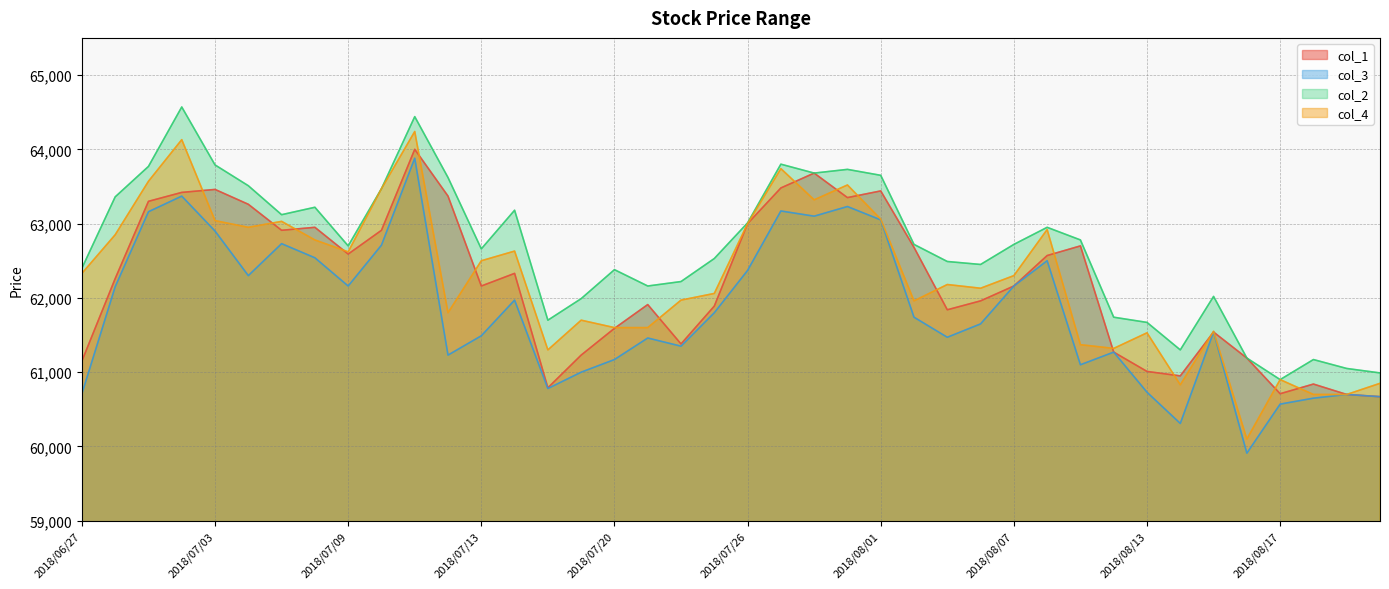

What is the lowest value of the col_3 series?

59910